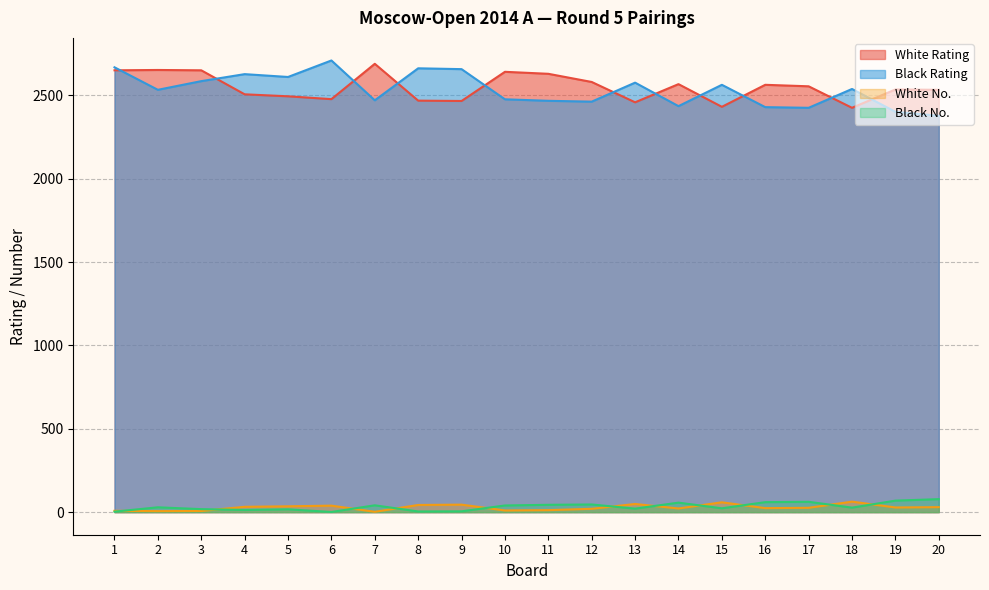

At which label does White Rating reach its minimum?

18